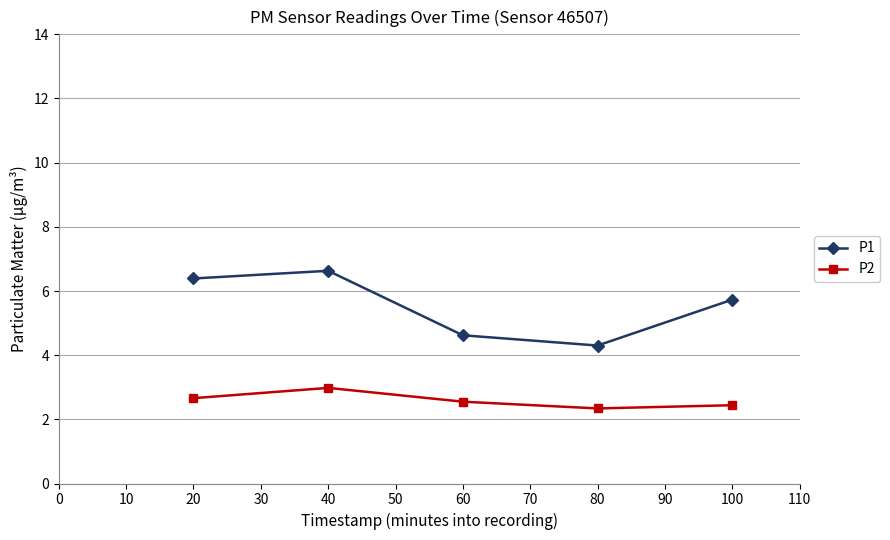

At which category is the sum across all series the highest?

40